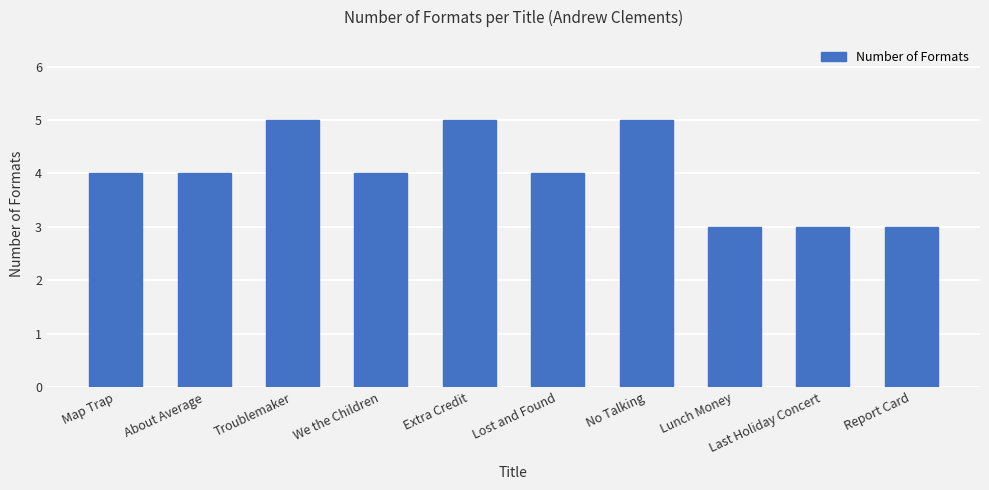

Reading left to right, extract all data points from this chart.

Map Trap=4	About Average=4	Troublemaker=5	We the Children=4	Extra Credit=5	Lost and Found=4	No Talking=5	Lunch Money=3	Last Holiday Concert=3	Report Card=3